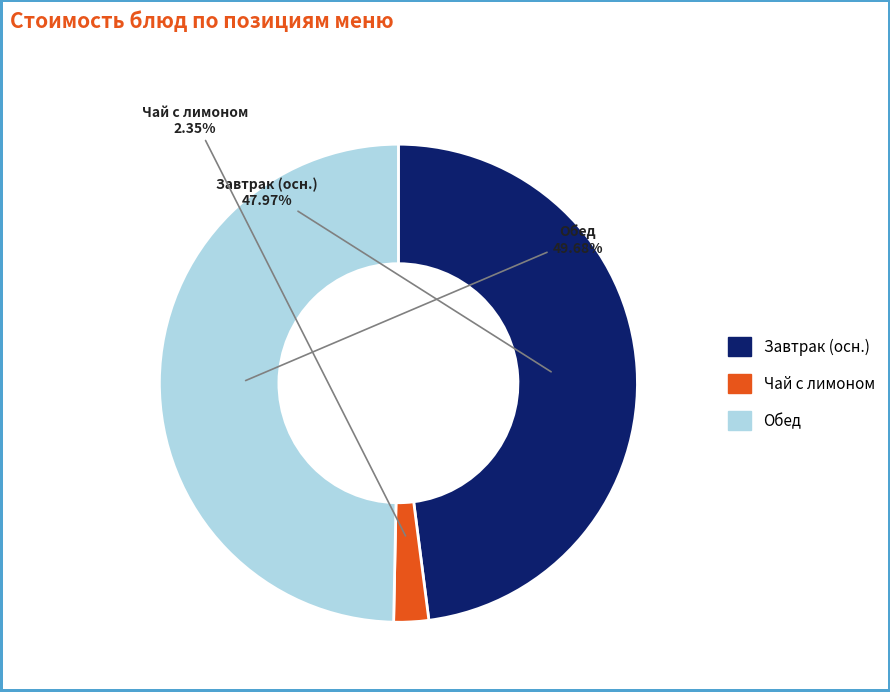

Do Обед and Чай с лимоном together represent more than half of the pie?

Yes